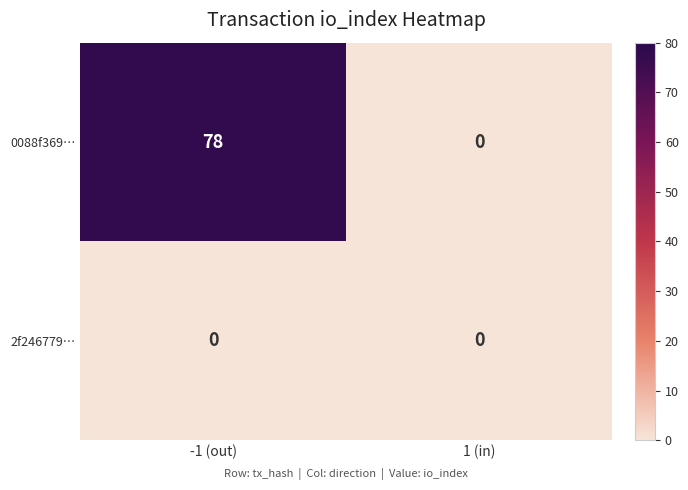

Read the 0088f369… value at -1 (out), to the nearest 5.

80